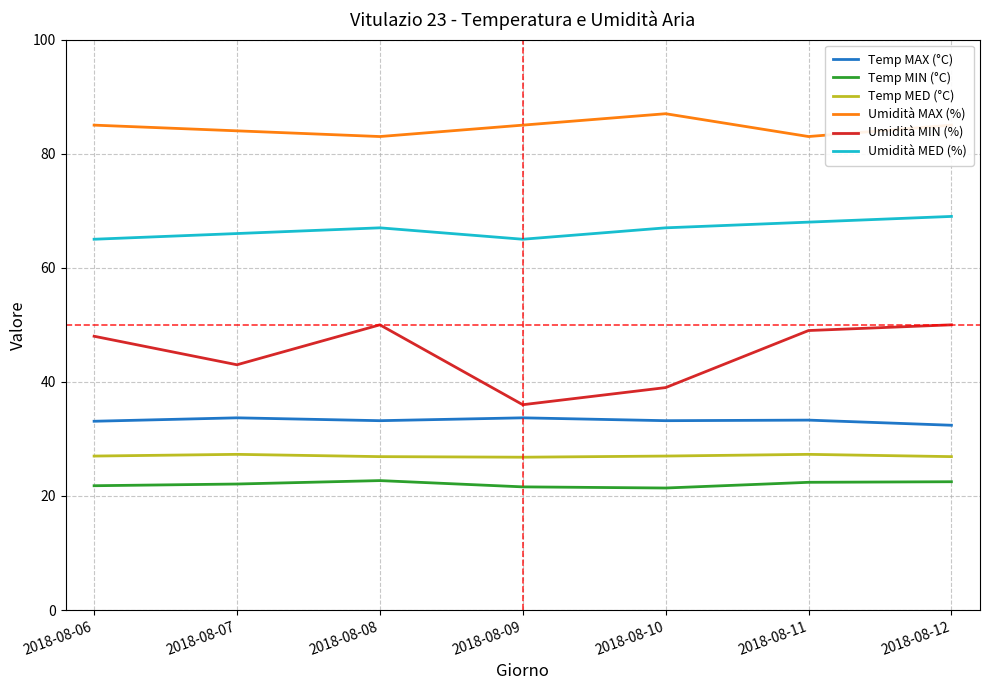

What is the total value across all series at 2018-08-12?

285.8